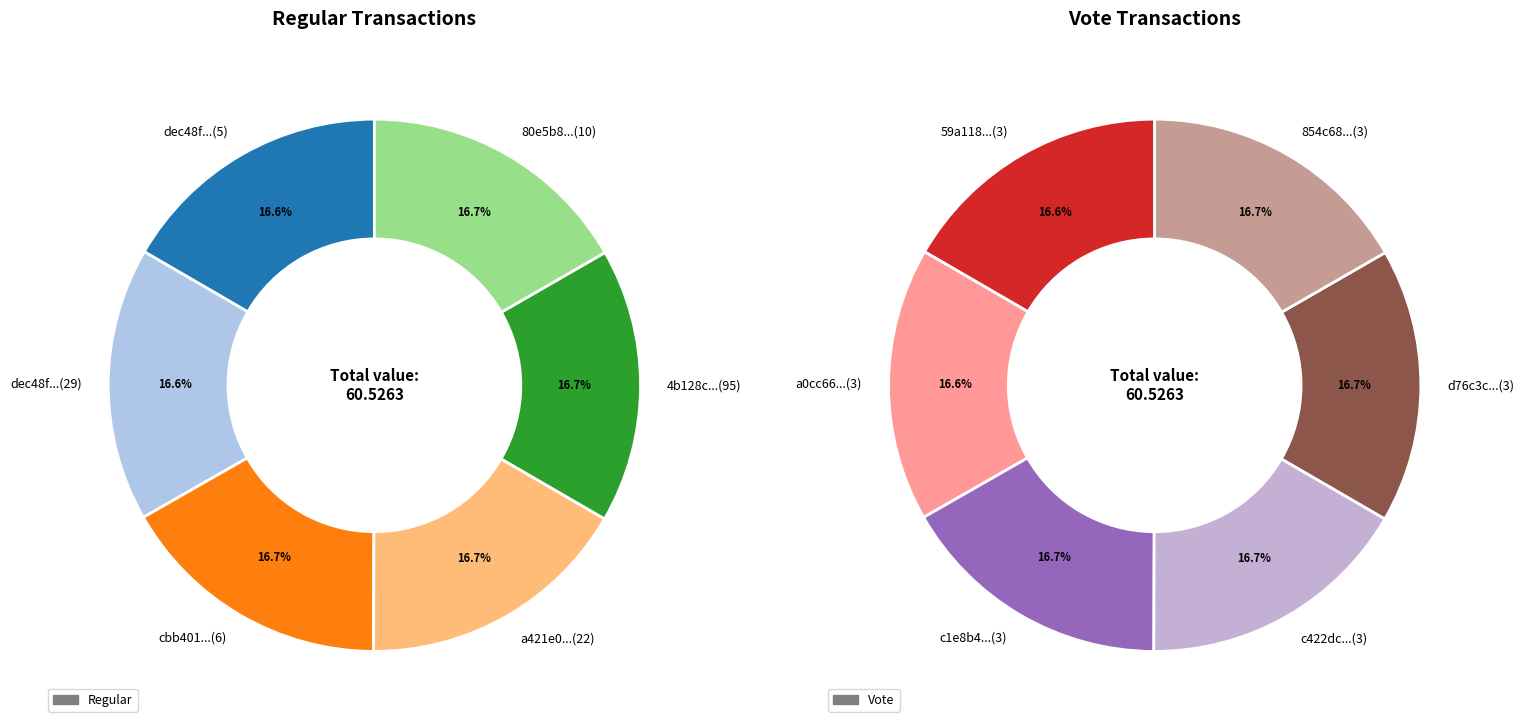

Does any single category account for the majority?

No